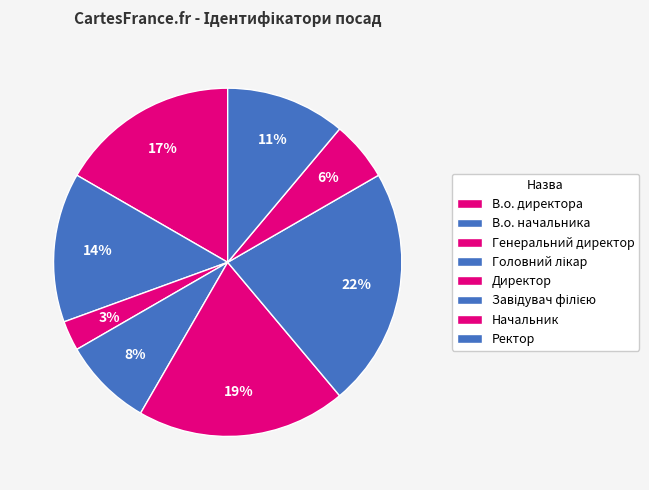

To the nearest percent, what is the combined percentage of Генеральний директор and Ректор?

14%